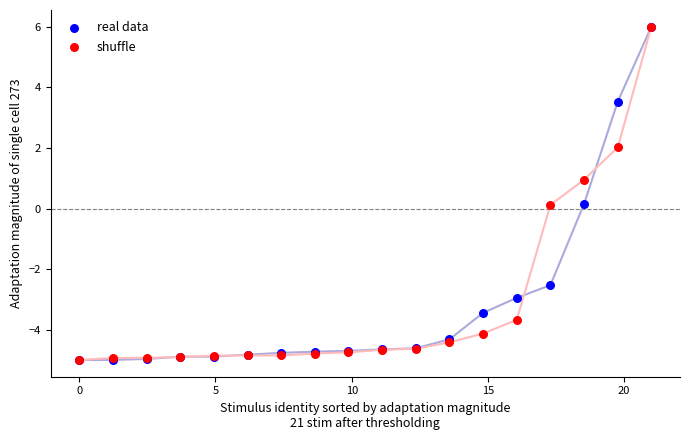

What are all the series names shown in the legend?

real data, shuffle